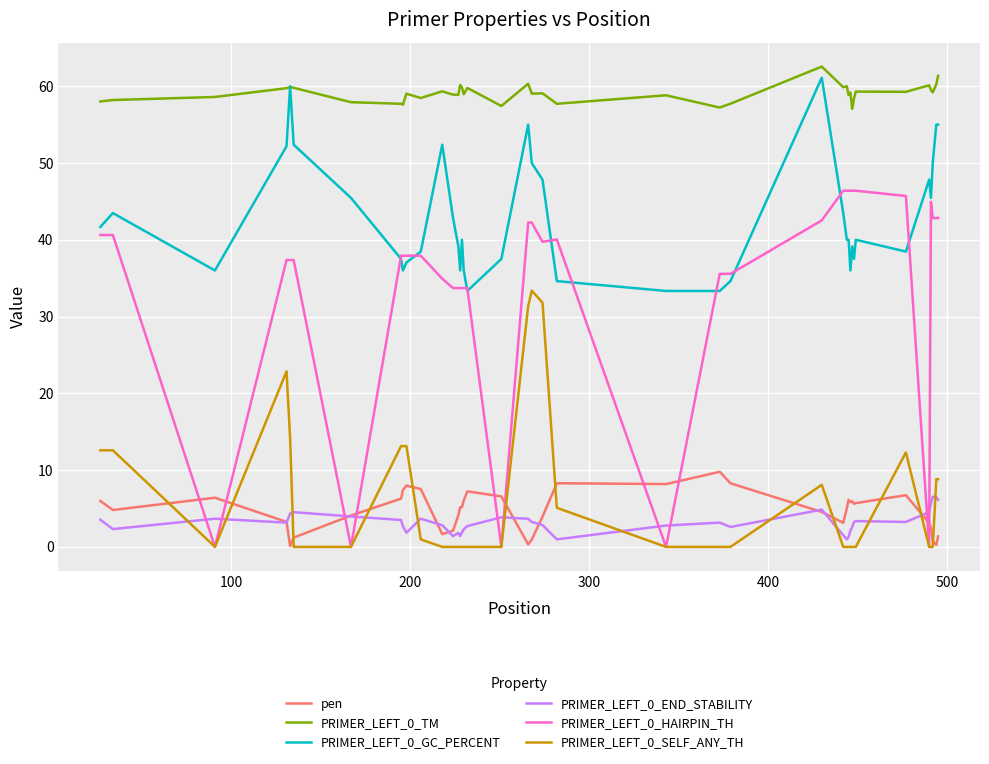

True or false: PRIMER_LEFT_0_TM and pen cross at least once.

False